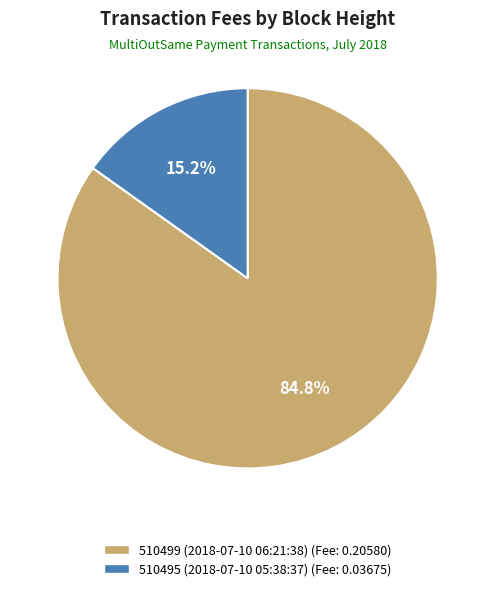

Rank the categories by value from lowest to highest.

510495 (2018-07-10 05:38:37), 510499 (2018-07-10 06:21:38)